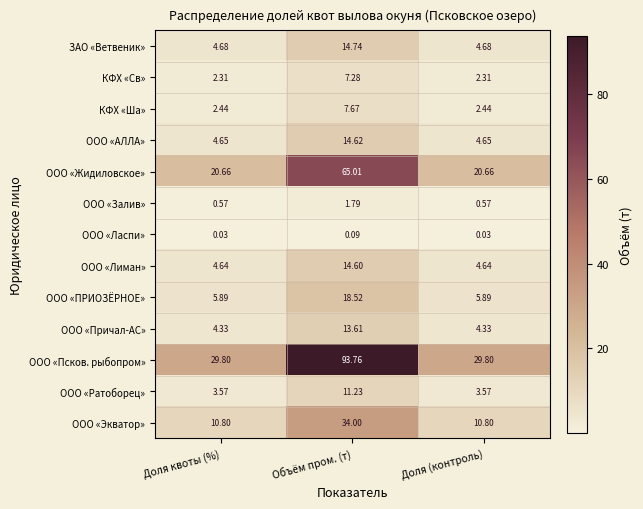

What is the difference between the highest and lowest values at Доля квоты (%)?

29.8